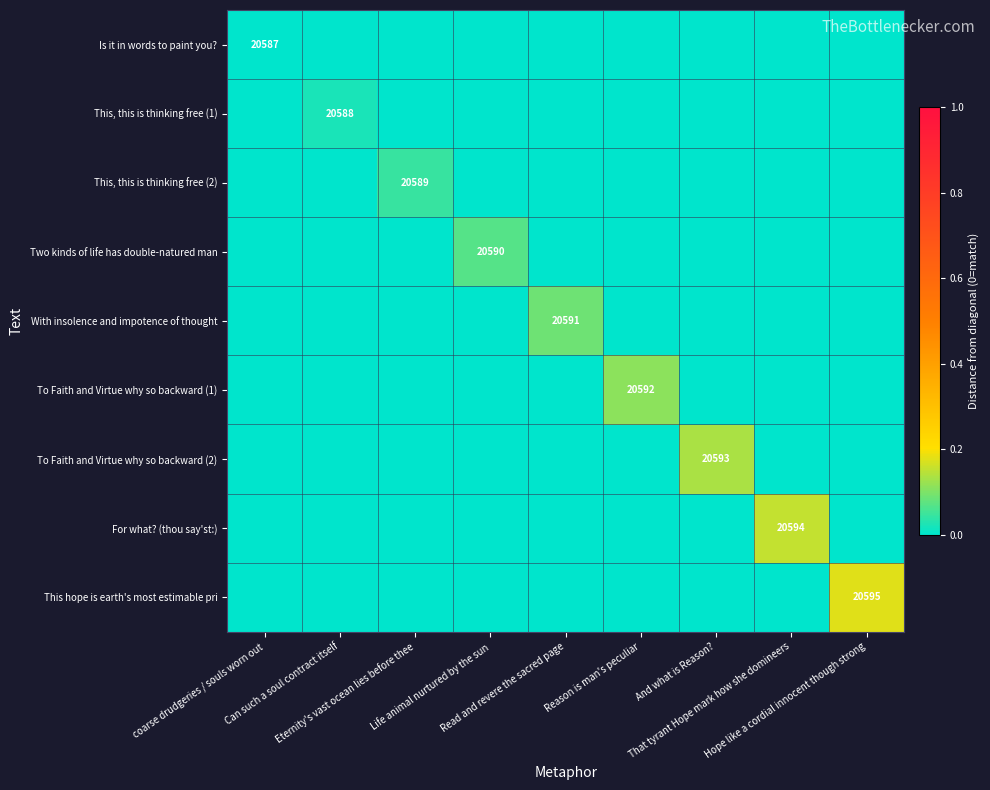

Rank the series at Can such a soul contract itself from highest to lowest value.

This, this is thinking free (1), This hope is earth's most estimable pri, For what? (thou say'st:), To Faith and Virtue why so backward (2), To Faith and Virtue why so backward (1), With insolence and impotence of thought, Two kinds of life has double-natured man, Is it in words to paint you?, This, this is thinking free (2)